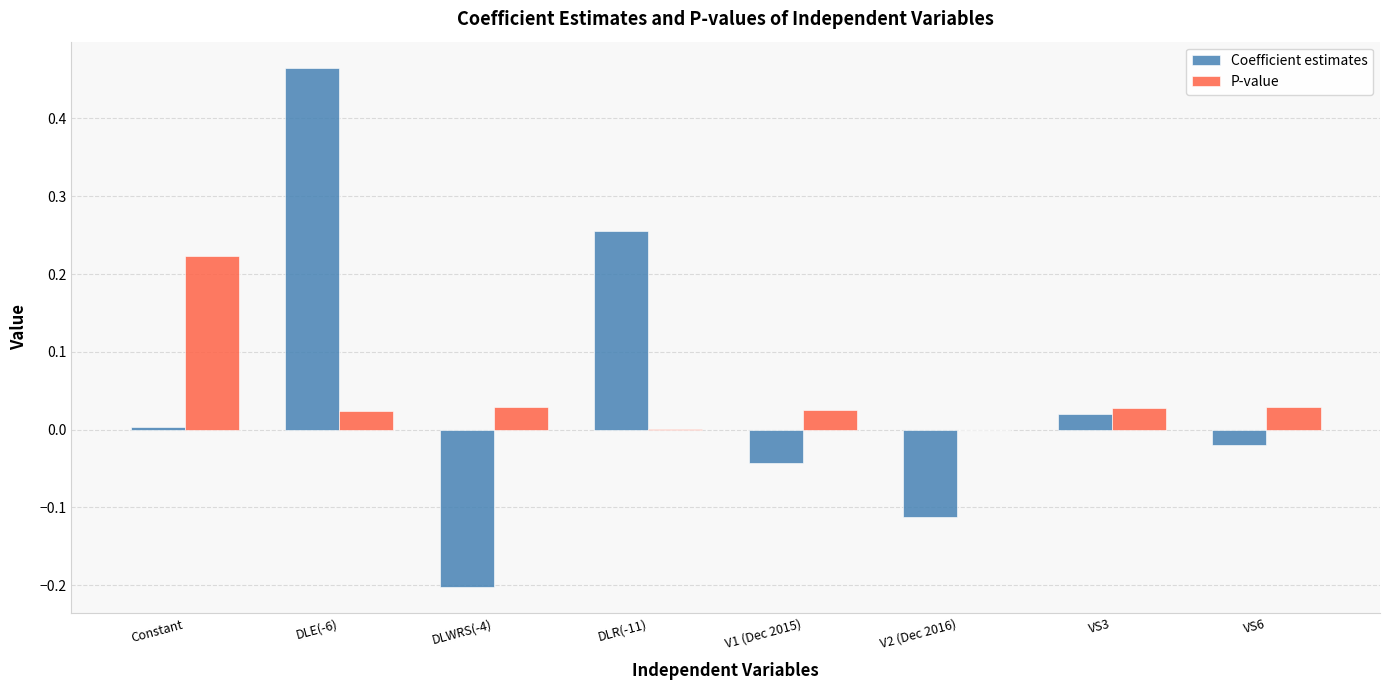

Which category has the highest value across all series?

DLE(-6)